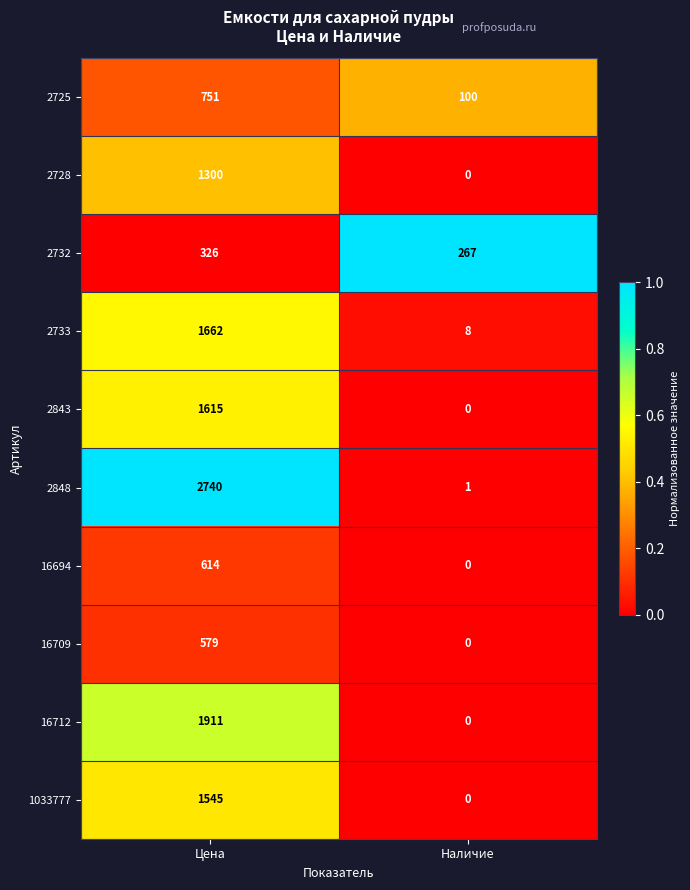

At which category does the chart reach its minimum across all series?

Наличие